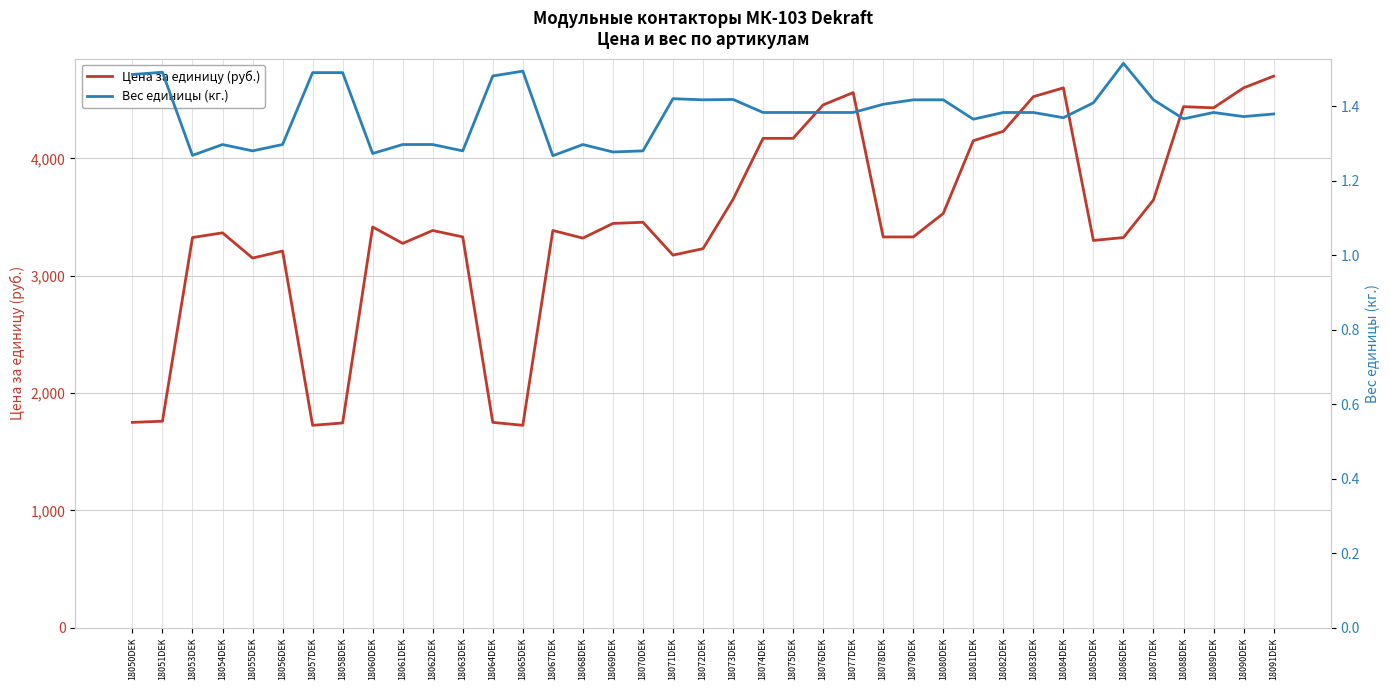

What is the label of the 16th point from the right?

18076DEK